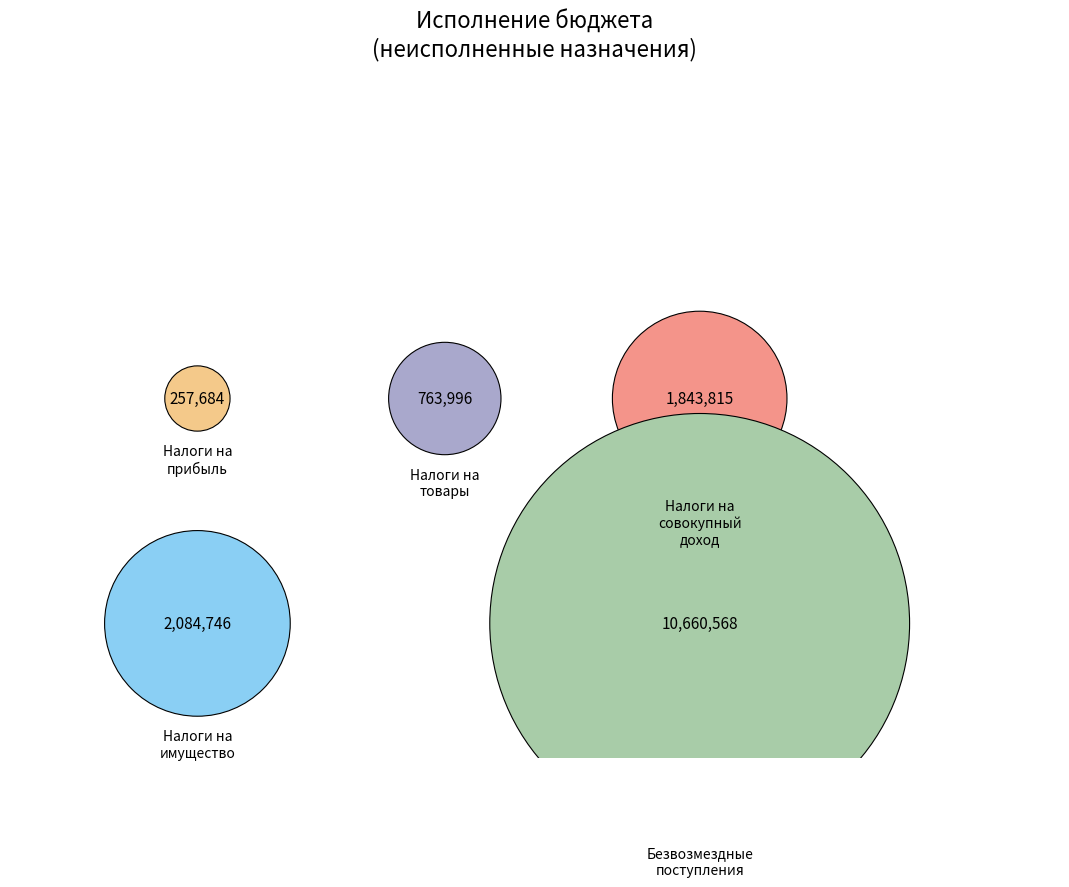

The НАЛОГИ НА СОВОКУПНЫЙ ДОХОД slice represents 25% of the pie. True or false?

False